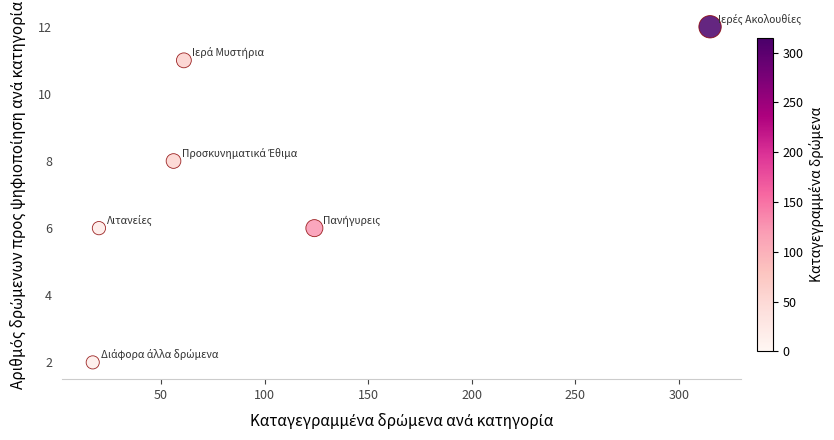

What is the range of X values (max minus min)?

298